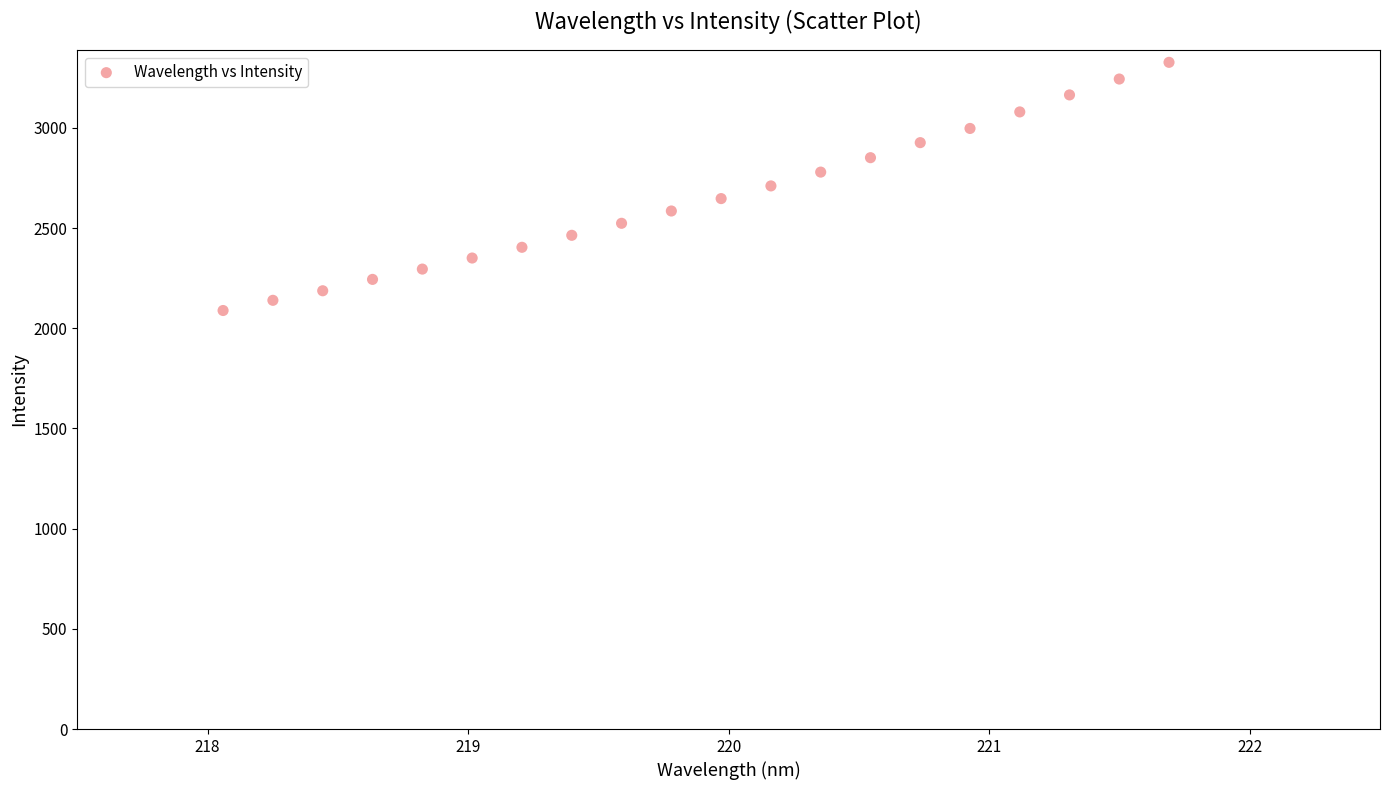

What is the range of X values (max minus min)?

3.6